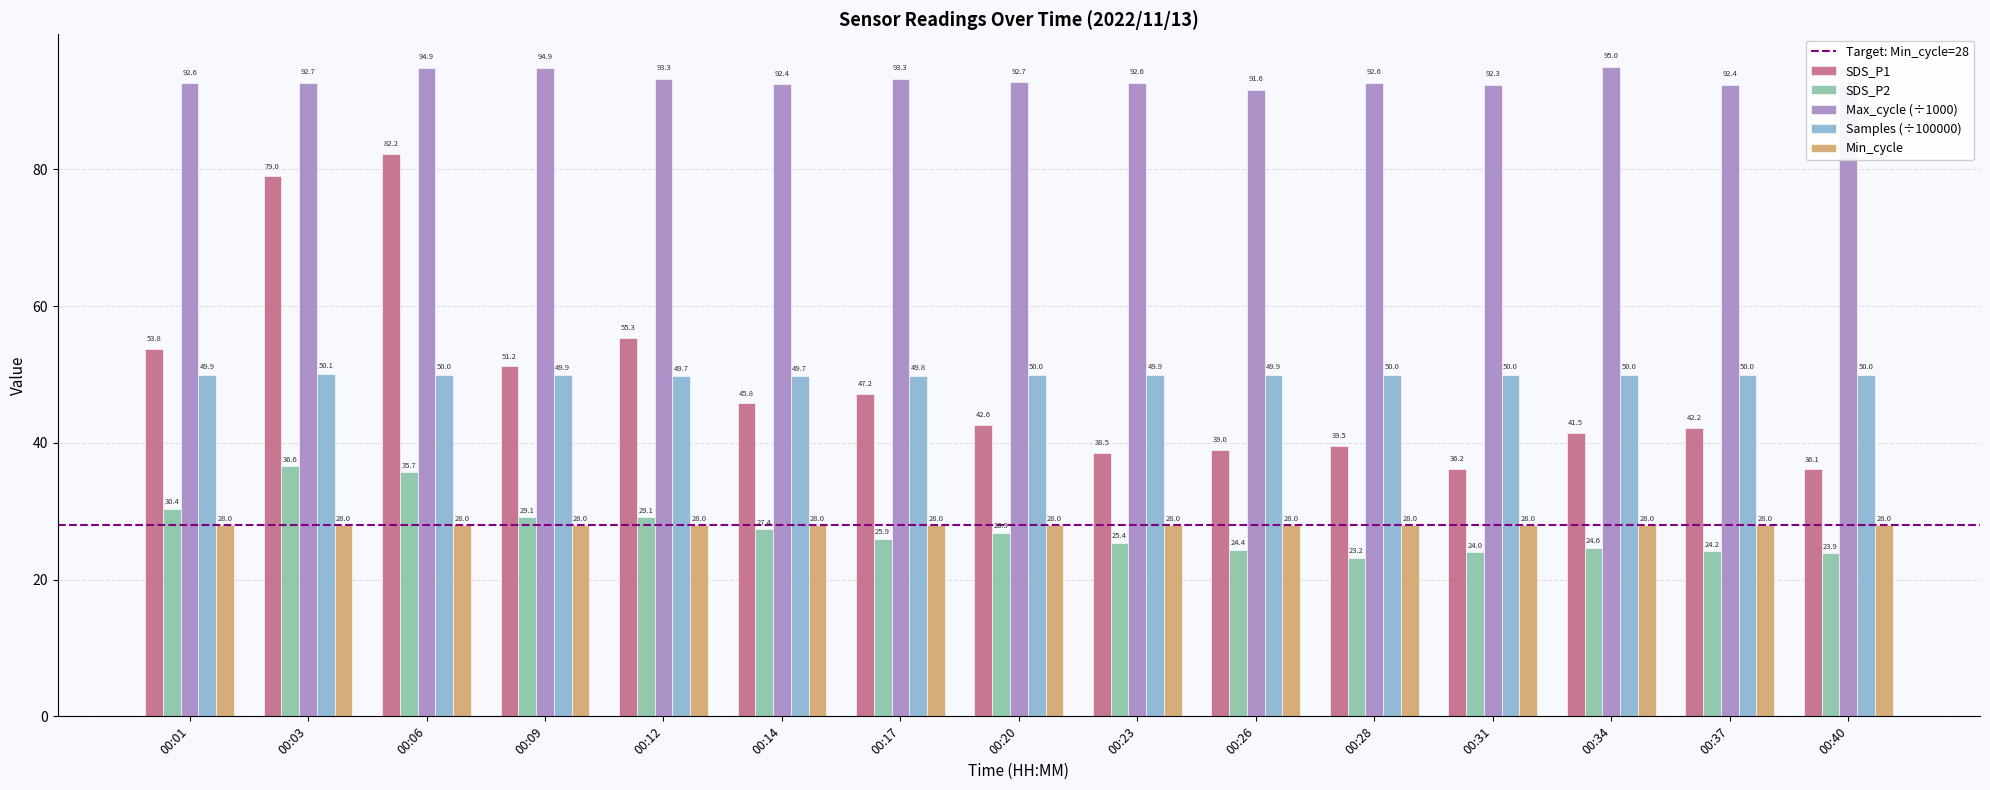

At 00:37, list the series in order from smallest to largest.

SDS_P2, Min_cycle, SDS_P1, Samples (÷100000), Max_cycle (÷1000)